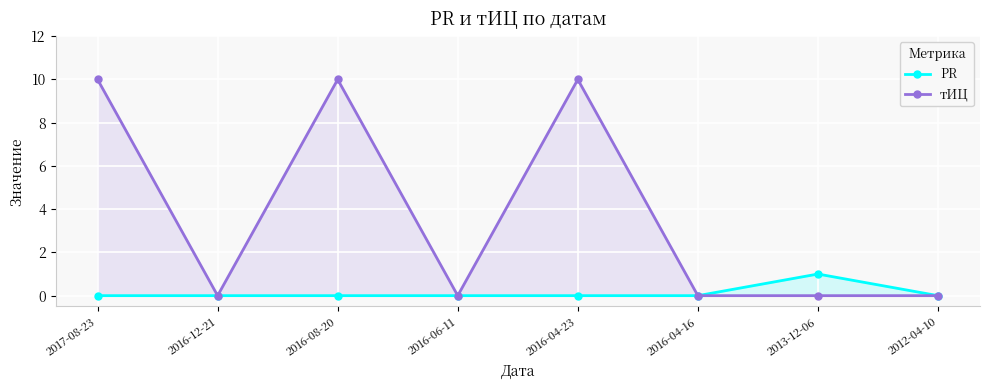

List the series in order of their overall mean, highest first.

тИЦ, PR